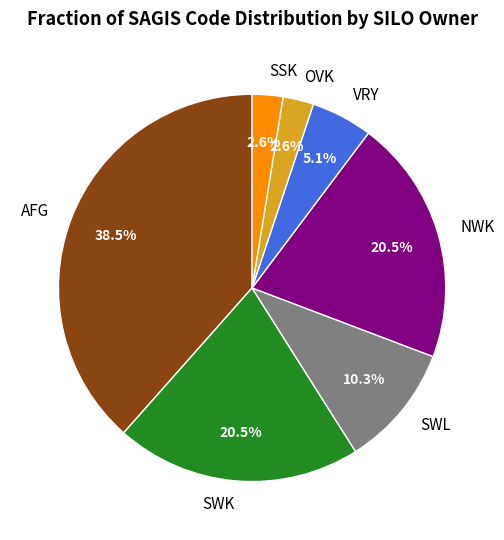

Is the sum of OVK and NWK greater than half?

No